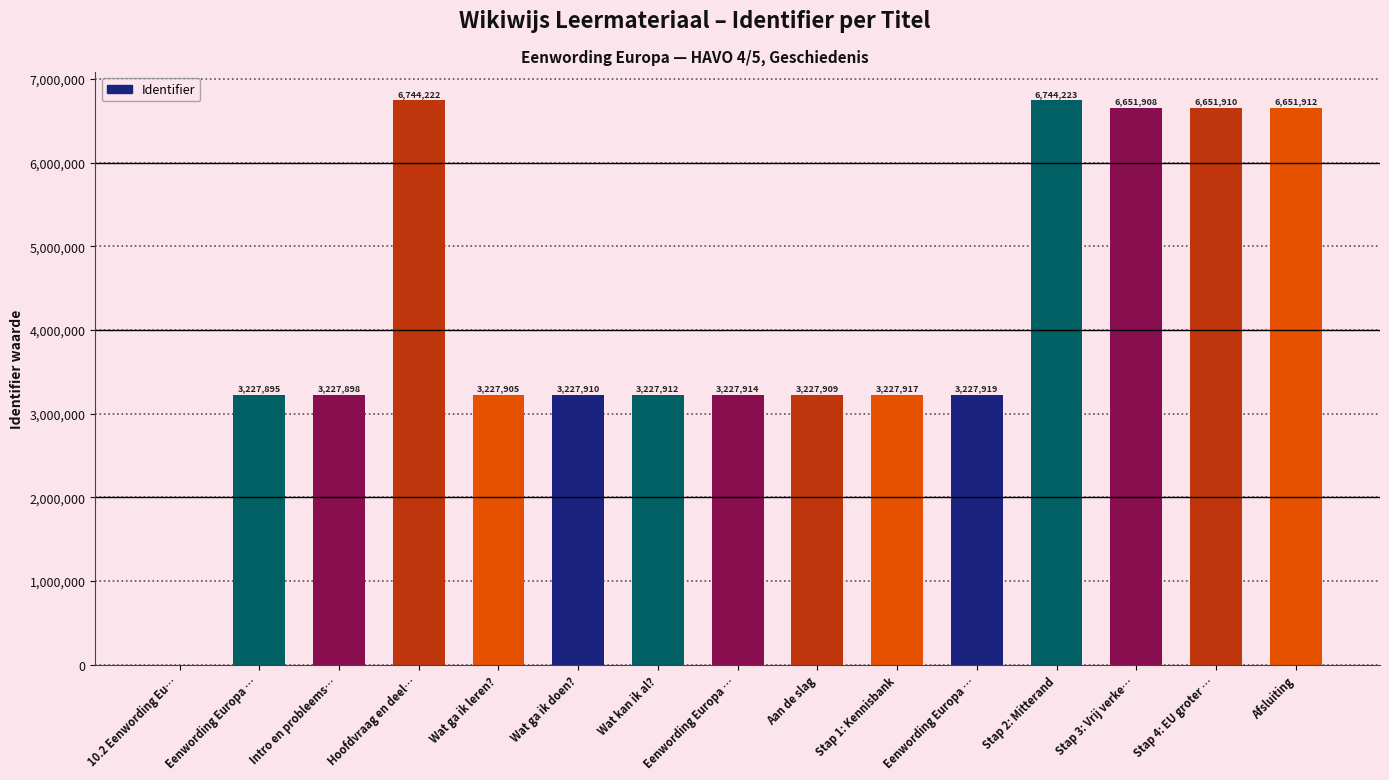

Count the number of data series in this chart.

1